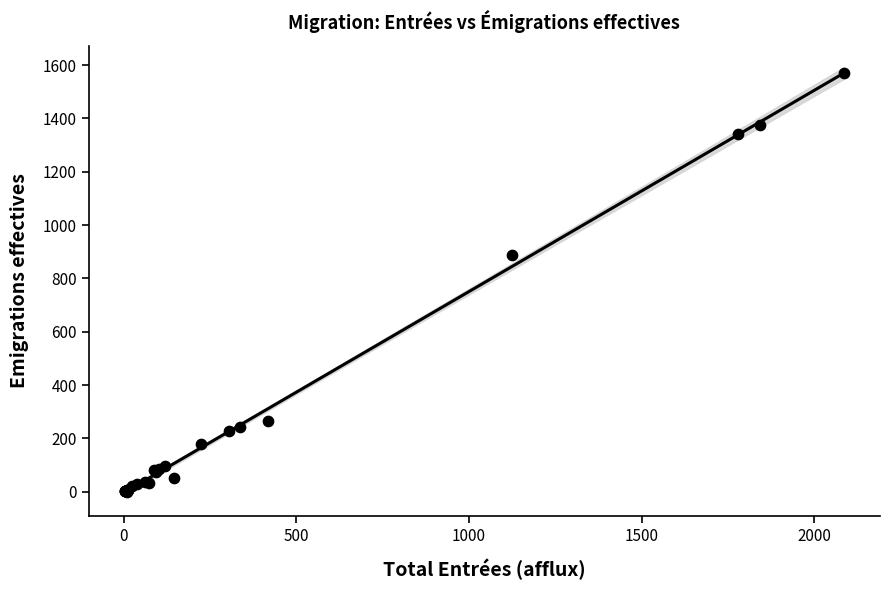

What Y value in the scatter plot is closest to 785?

887